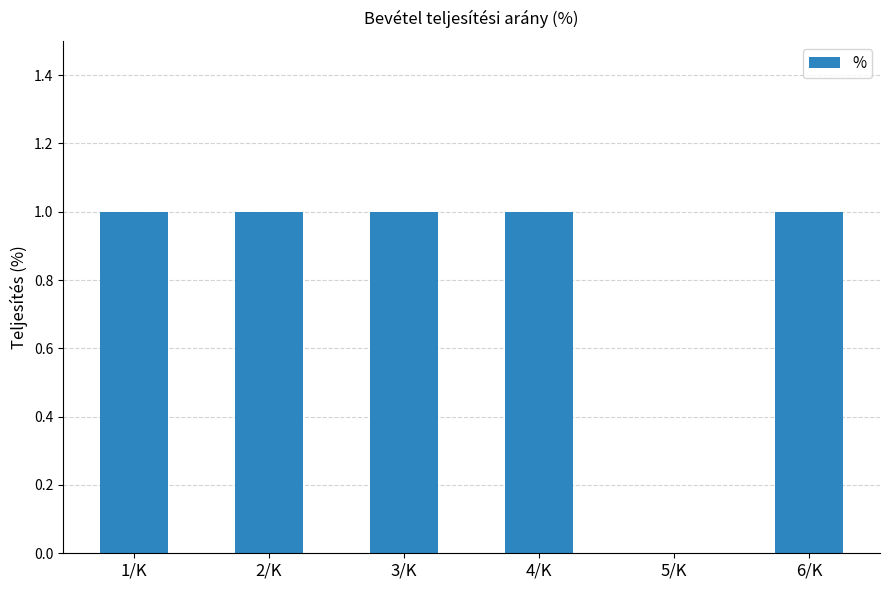

The chart shows a value of 1 at 3/K. True or false?

True